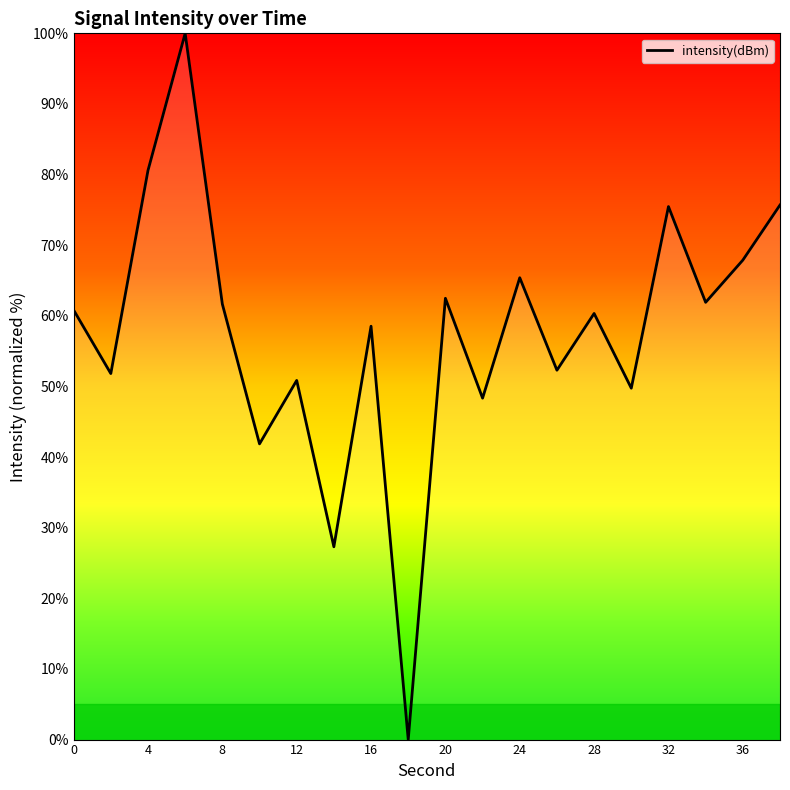

What is the difference between the maximum and minimum values?

100.0